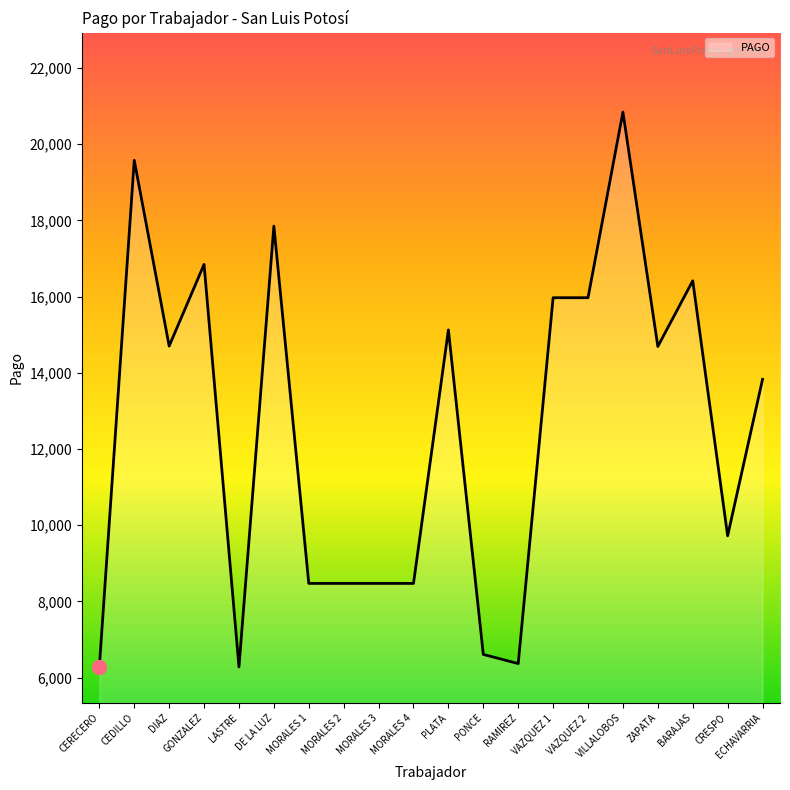

The value at ZAPATA is 14692.0. True or false?

True